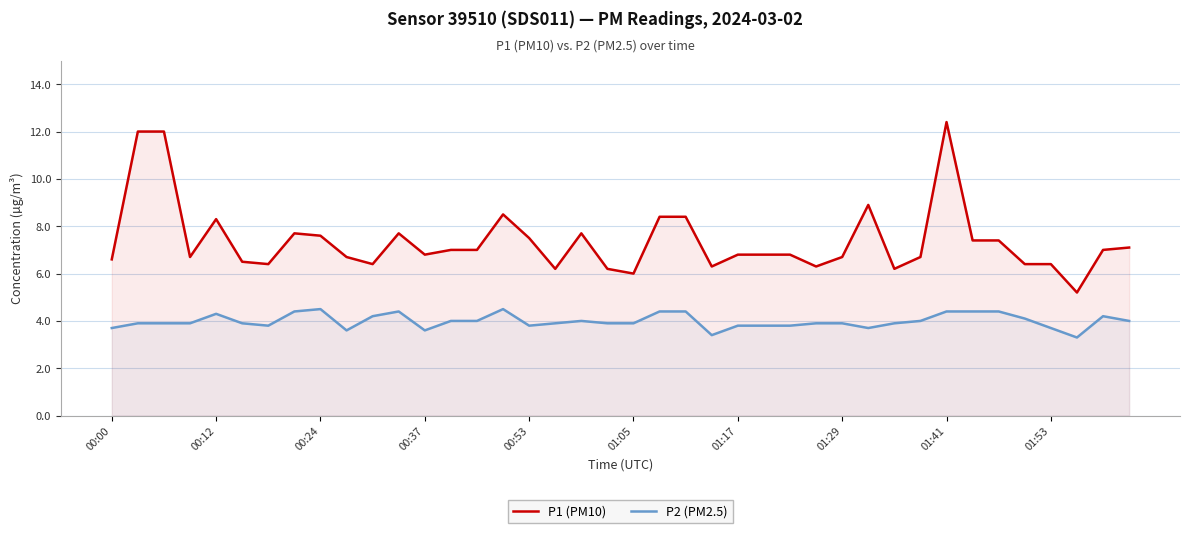

What is the value of the P1 (PM10) point at the 17th from the left?

7.5